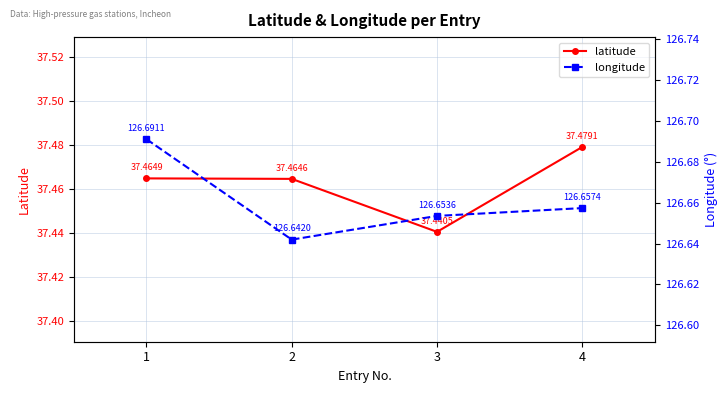

List the series in order of their overall mean, lowest first.

latitude, longitude